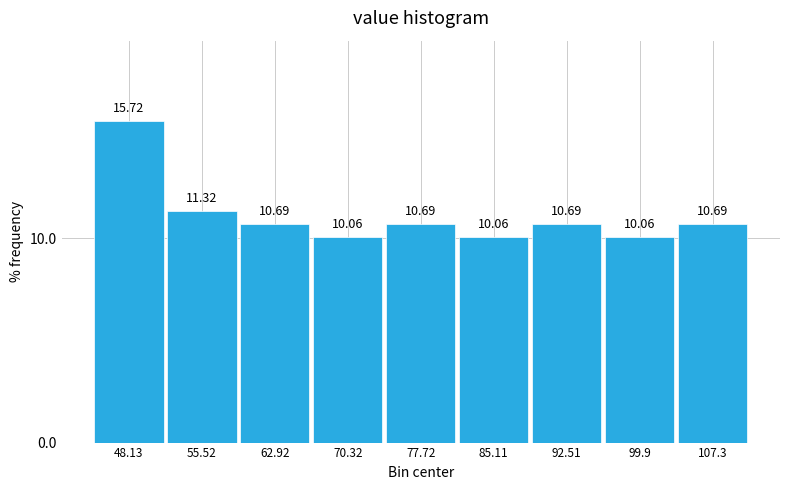

Which range on the x-axis has the tallest bar?

44 to 52